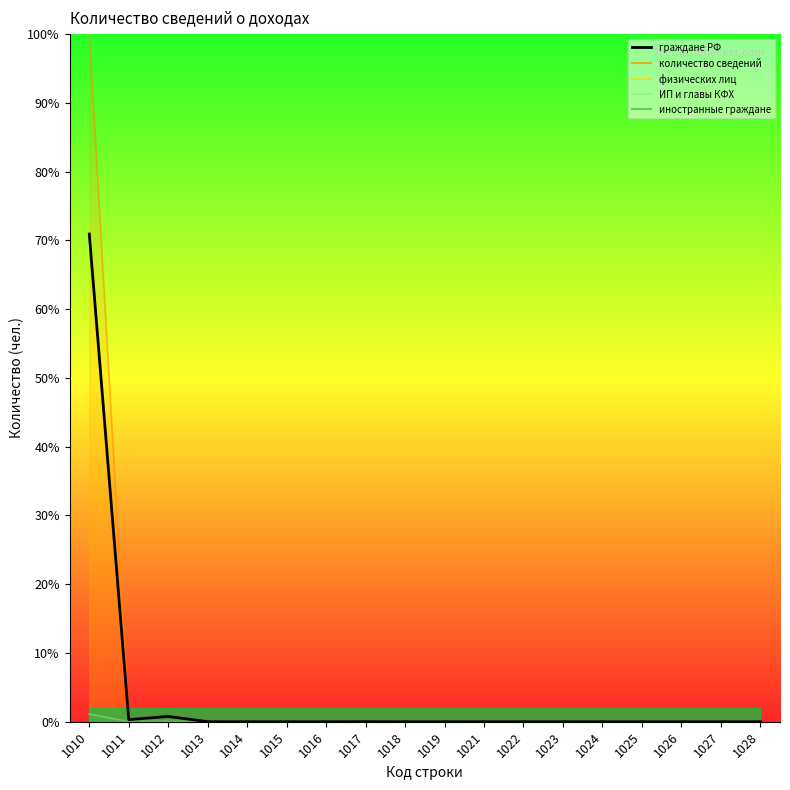

Reading right to left, what are all the values shown in this chart?

1028=0.0	1027=0.0	1026=0.0	1025=0.0	1024=0.0	1023=0.0	1022=0.0	1021=0.0	1019=0.0	1018=0.0	1017=0.0	1016=0.0	1015=0.0	1014=0.0	1013=0.0	1012=0.8	1011=0.3	1010=70.9